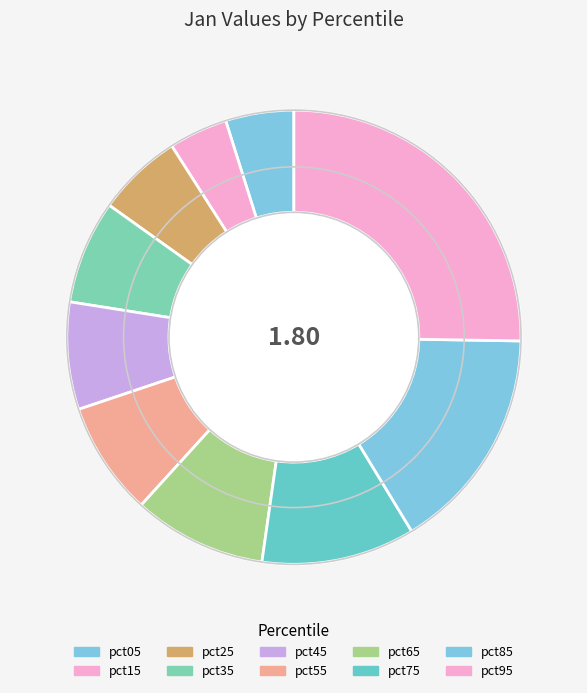

How many slices are in this pie chart?

10